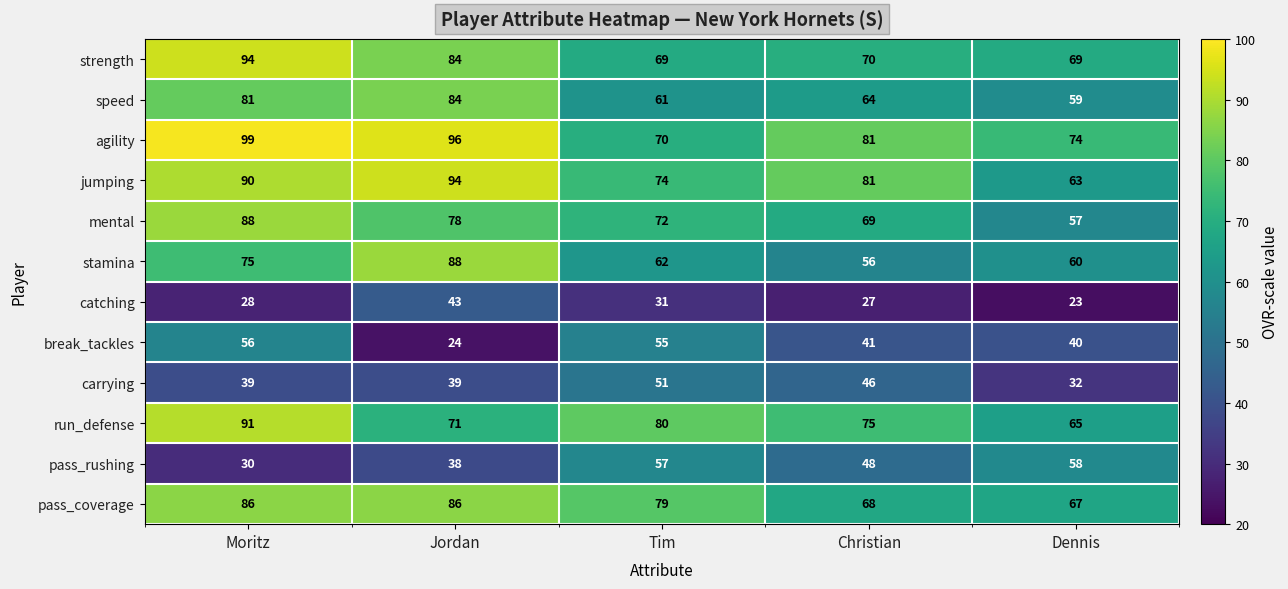

What is the sum of all run_defense values?

382